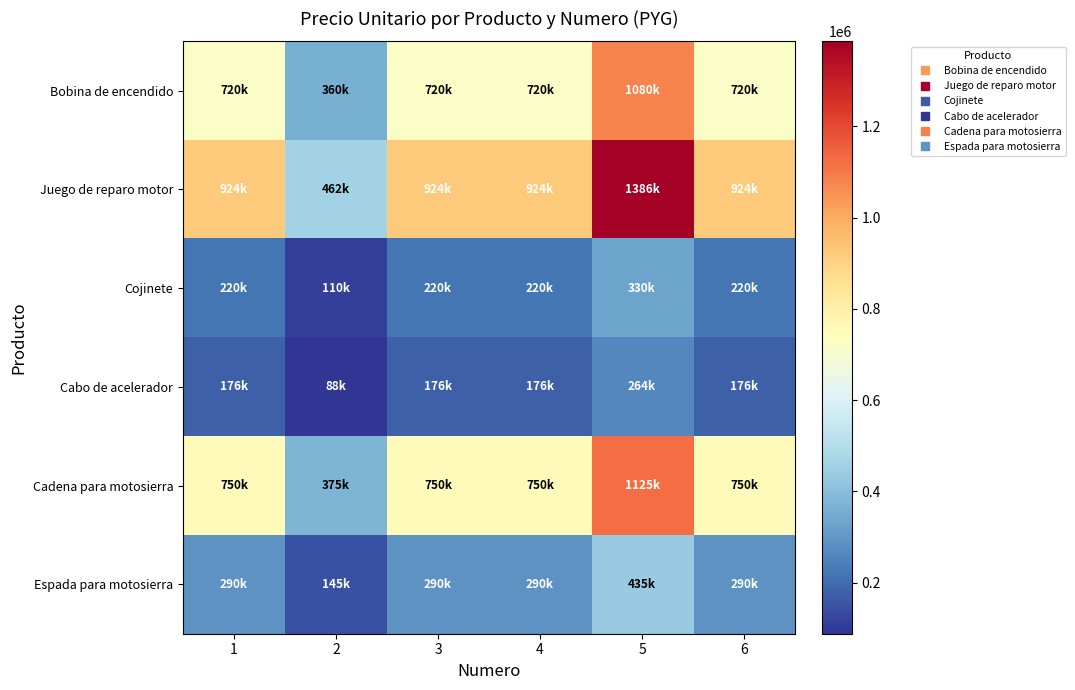

Reading right to left, list all the values displayed in this chart.

Bobina de encendido: 6=720000	5=1080000	4=720000	3=720000	2=360000	1=720000
Juego de reparo motor: 6=924000	5=1386000	4=924000	3=924000	2=462000	1=924000
Cojinete: 6=220000	5=330000	4=220000	3=220000	2=110000	1=220000
Cabo de acelerador: 6=176000	5=264000	4=176000	3=176000	2=88000	1=176000
Cadena para motosierra: 6=750000	5=1125000	4=750000	3=750000	2=375000	1=750000
Espada para motosierra: 6=290000	5=435000	4=290000	3=290000	2=145000	1=290000